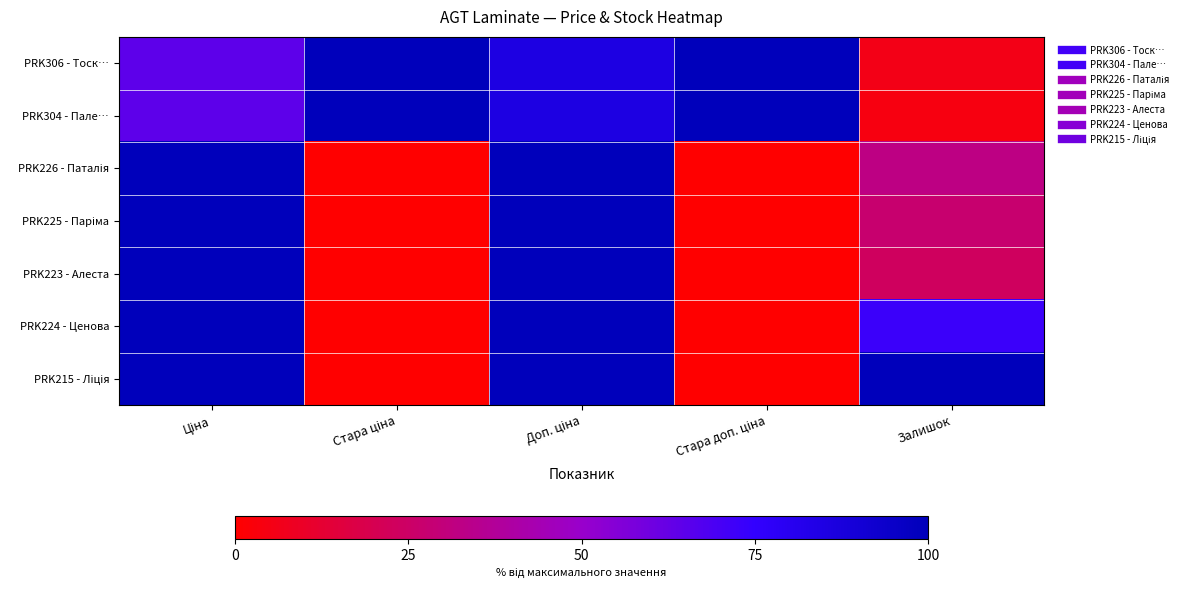

Which category has the highest value across all series?

Стара ціна